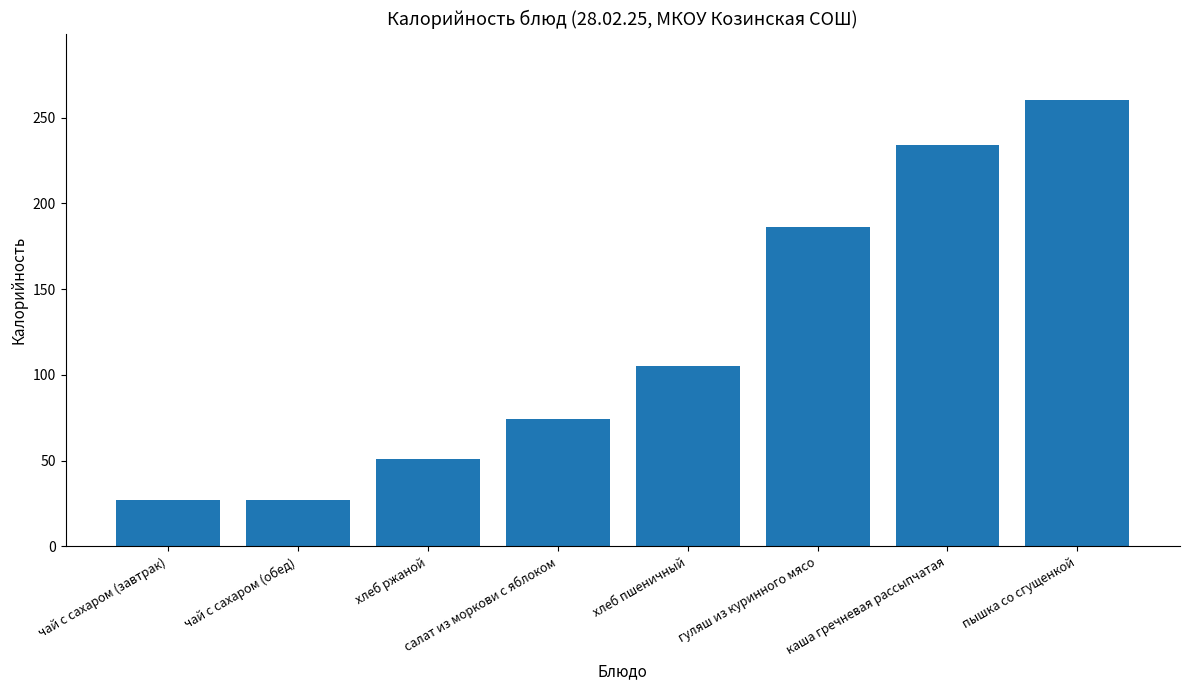

Reading right to left, list all the values displayed in this chart.

пышка со сгущенкой=260	каша гречневая рассыпчатая=234	гуляш из куринного мясо=186	хлеб пшеничный=105	салат из моркови с яблоком=74	хлеб ржаной=51	чай с сахаром (обед)=27	чай с сахаром (завтрак)=27